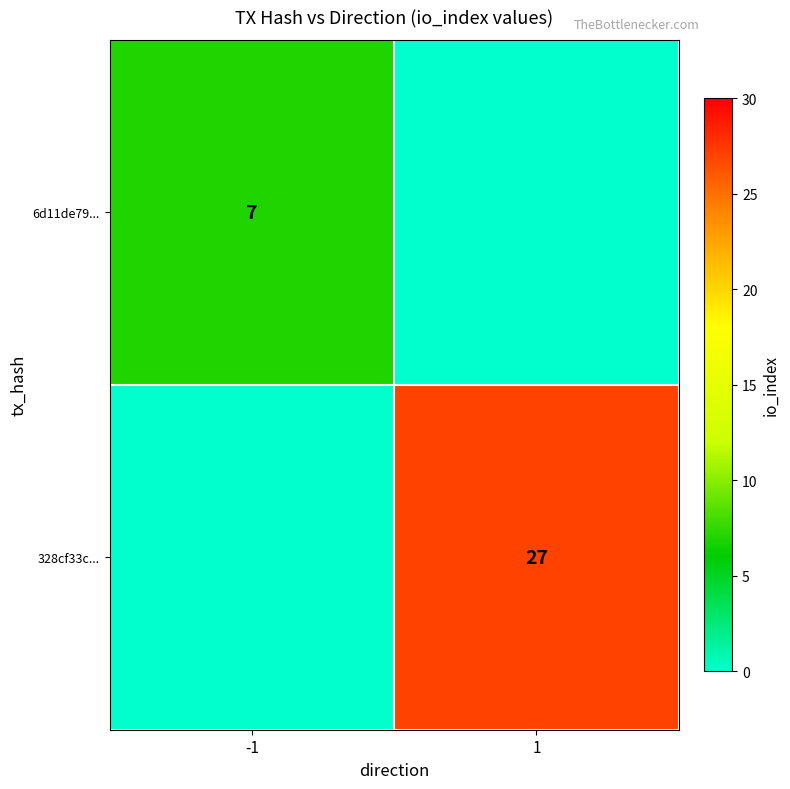

The value of 328cf33c... at 1 is 27. True or false?

True